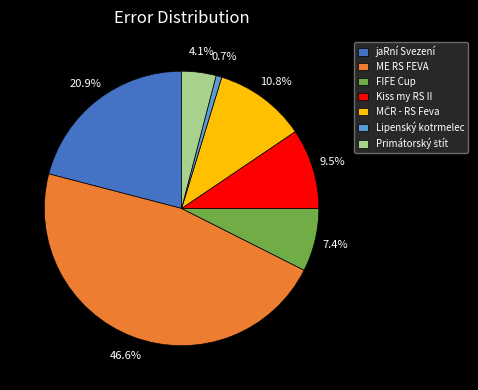

Is there any slice that represents more than half of the pie?

No